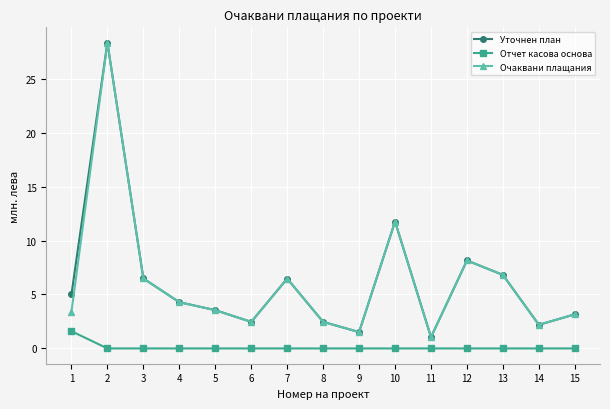

What is the lowest value of the Очаквани плащания series?

1.0